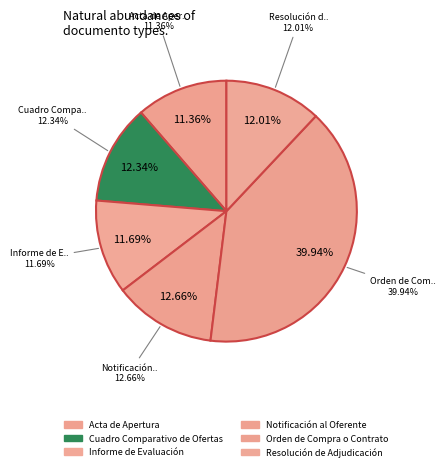

True or false: Cuadro Comparativo de Ofertas accounts for 12% of the total.

True